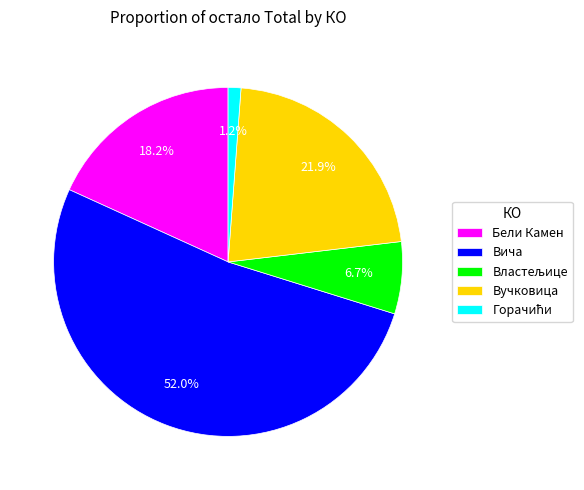

Which slice represents more than half of the pie?

Вича